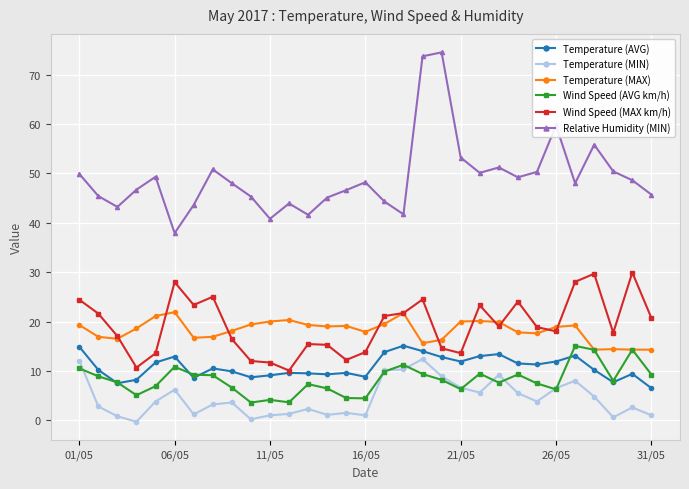

What is the greatest value displayed?

74.5